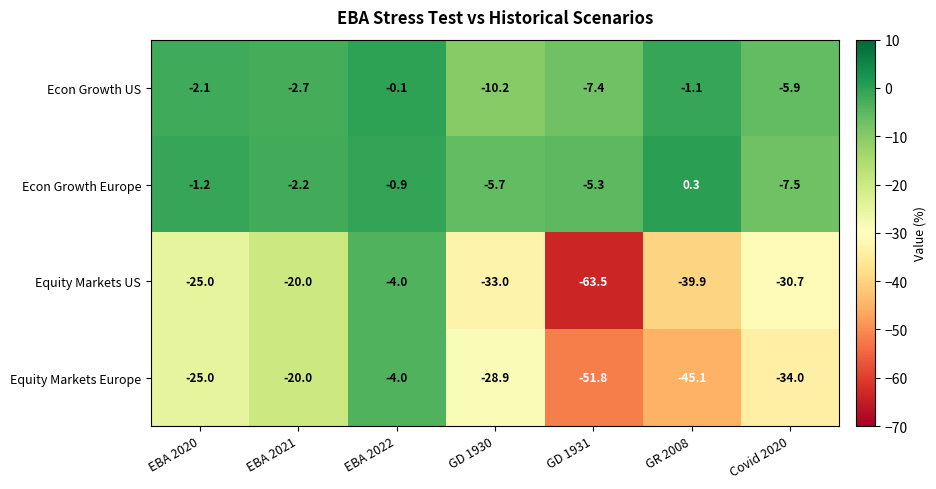

What is the sum of the Equity Markets US values at Covid 2020 and GR 2008?

-70.6